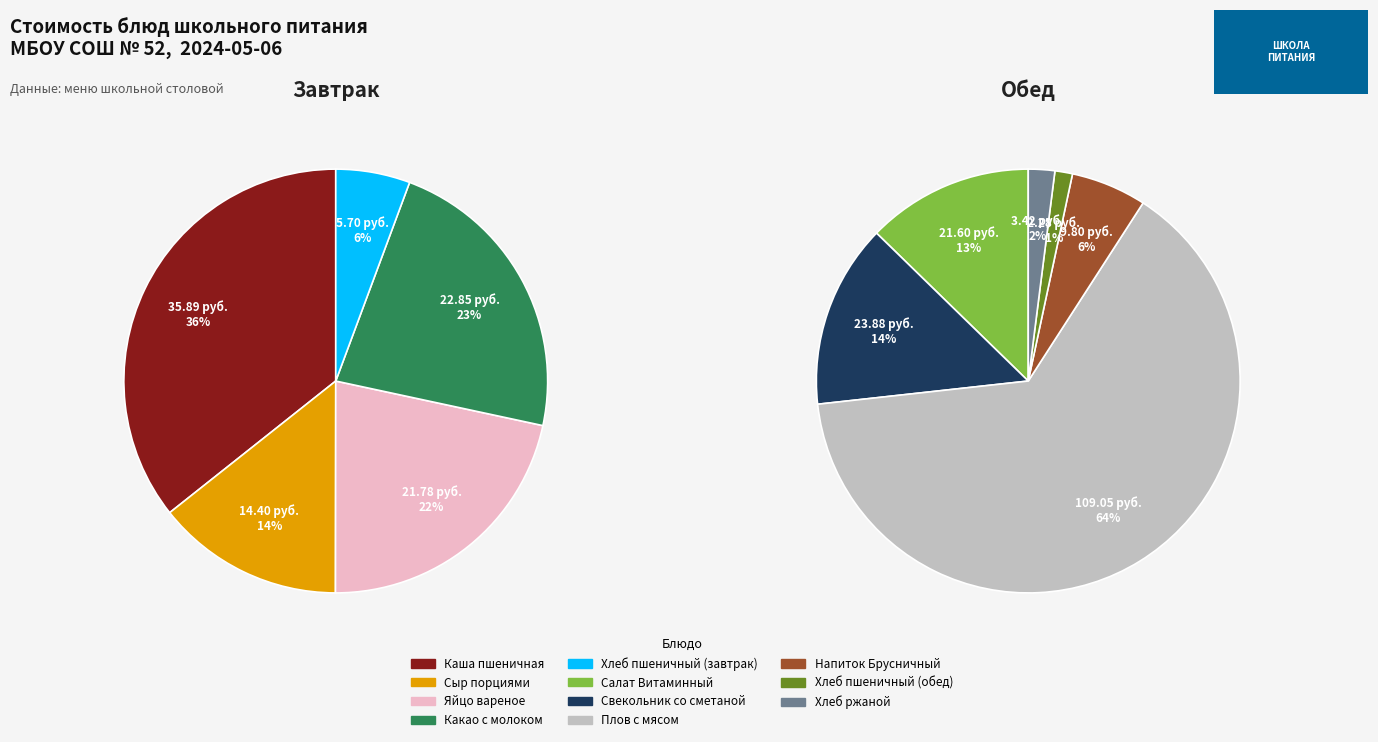

Does 10 account for over 50% of the chart?

No